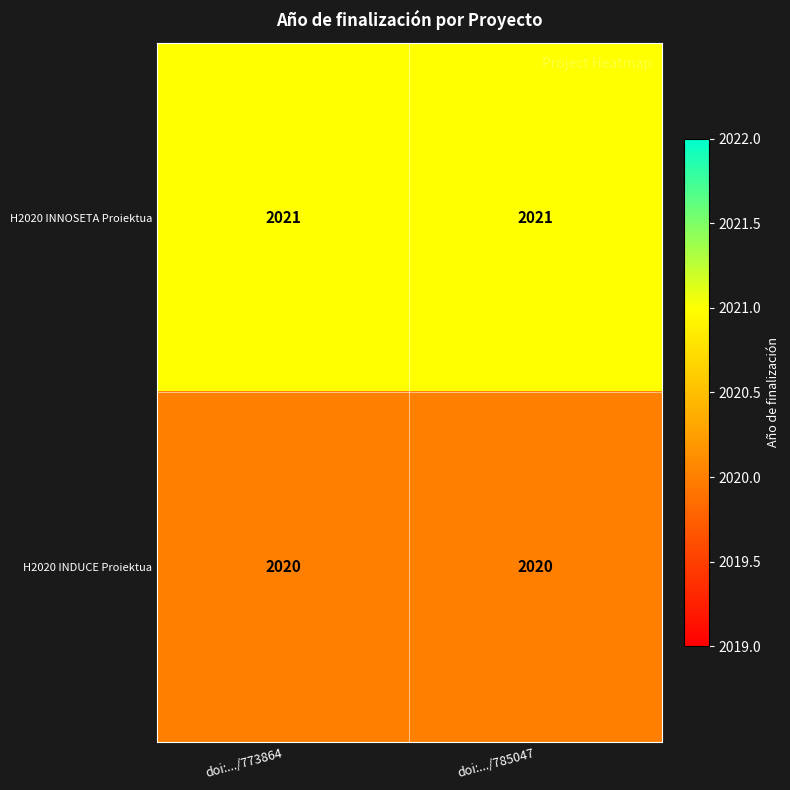

Reading right to left, transcribe all the data shown in this chart.

H2020 INNOSETA Proiektua: 2021	2021
H2020 INDUCE Proiektua: 2020	2020